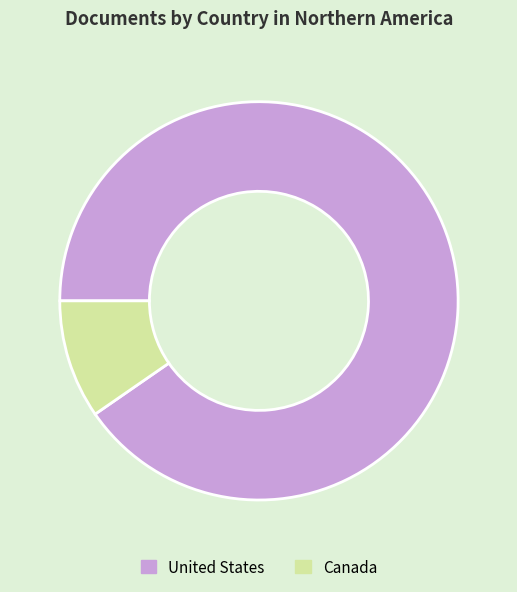

Rank the categories by value from highest to lowest.

United States, Canada